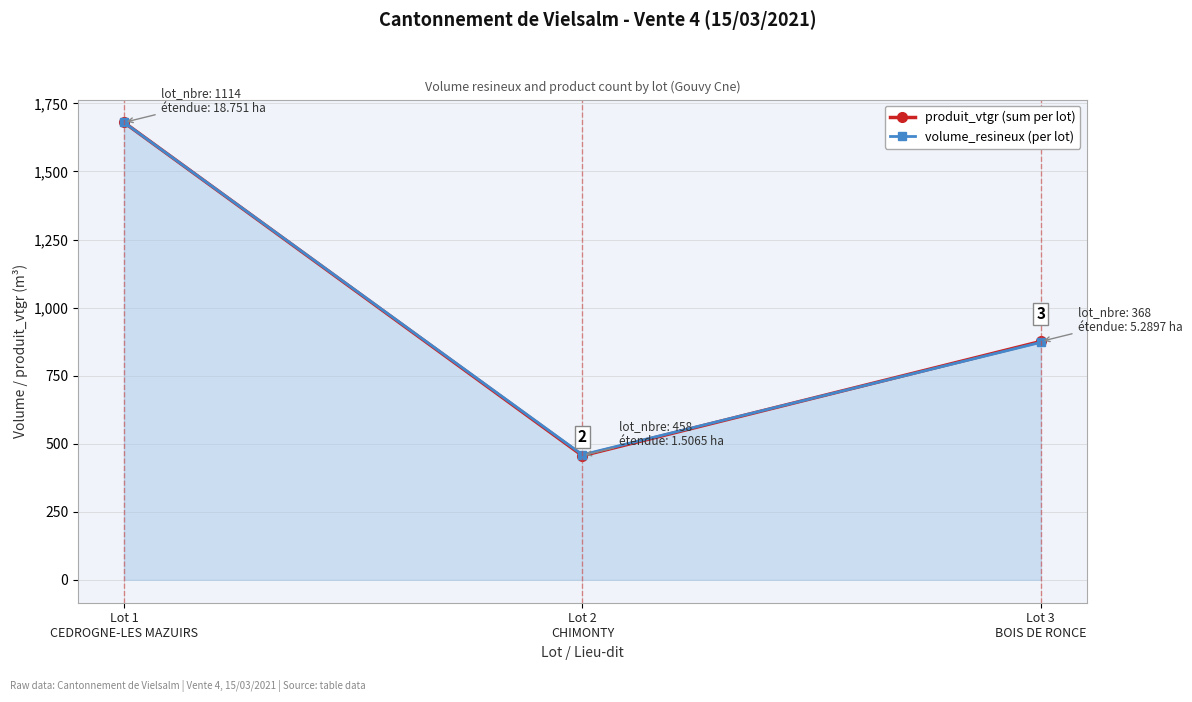

Does the chart have visible grid lines?

Yes